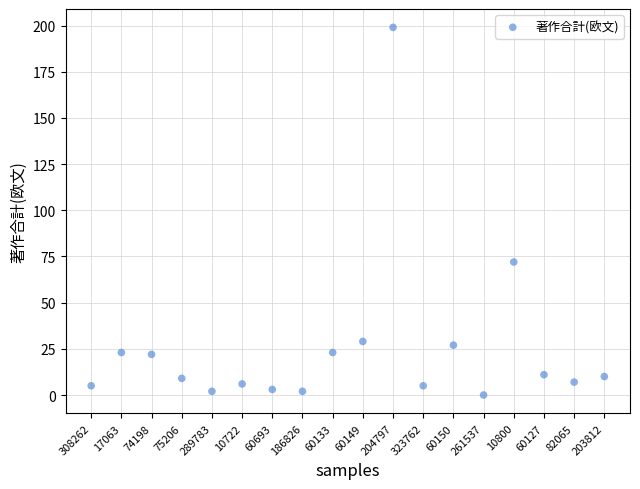

What is the range of Y values (max minus min)?

199